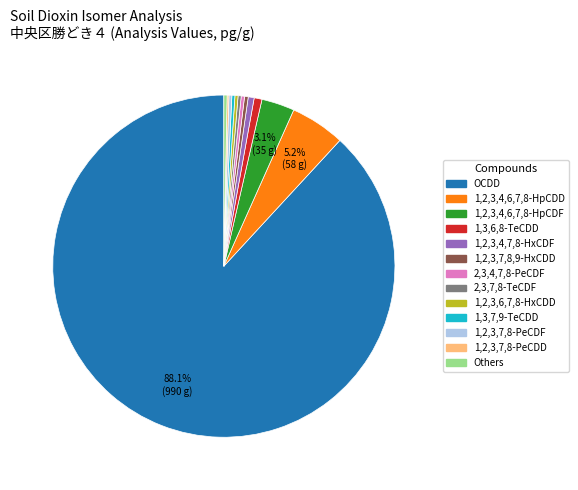

Is there any slice that represents more than half of the pie?

Yes